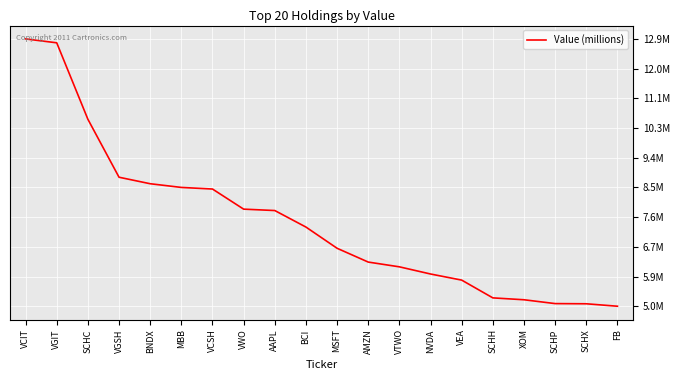

Where does the data first go above 7319660?

VCIT